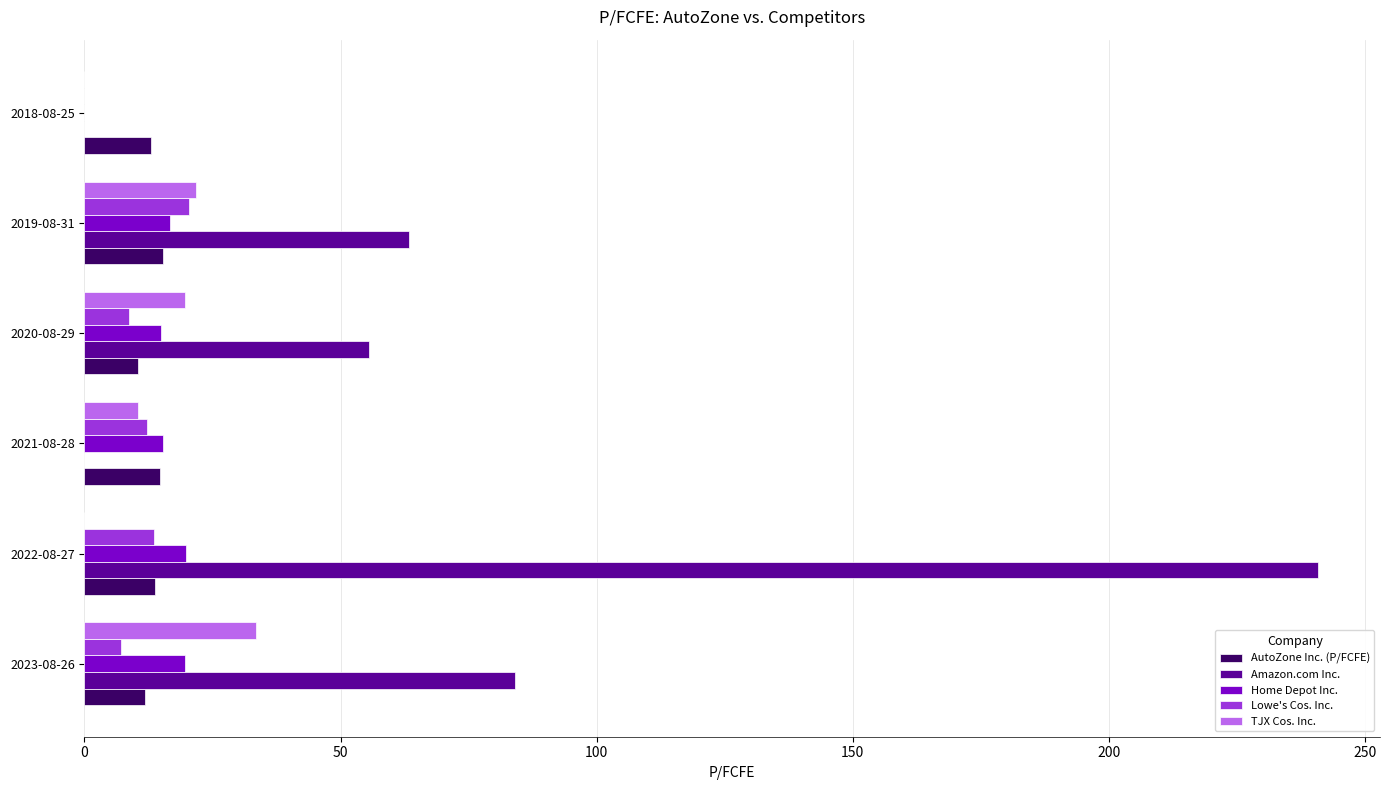

What is the sum of the AutoZone Inc. (P/FCFE) values at 2021-08-28 and 2022-08-27?

28.5